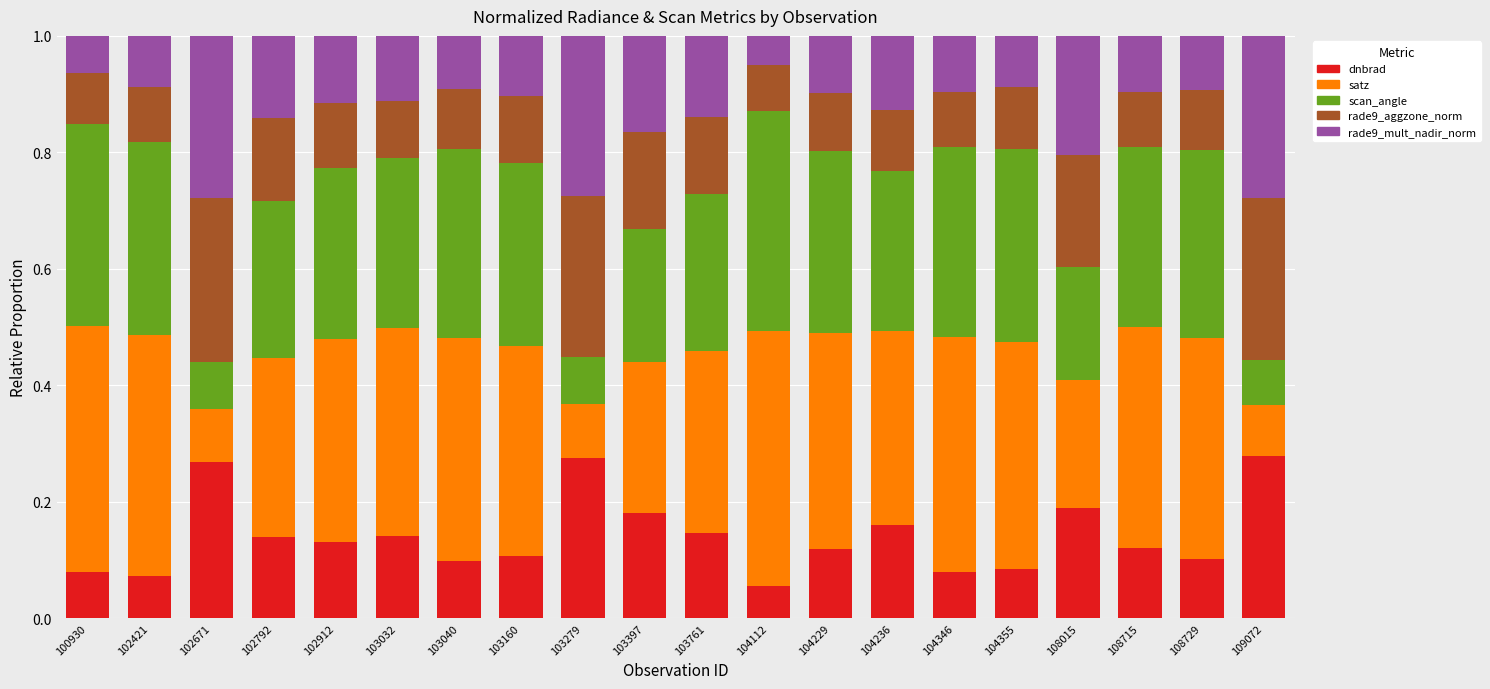

Count the dnbrad values in the range 0 to 1.

20